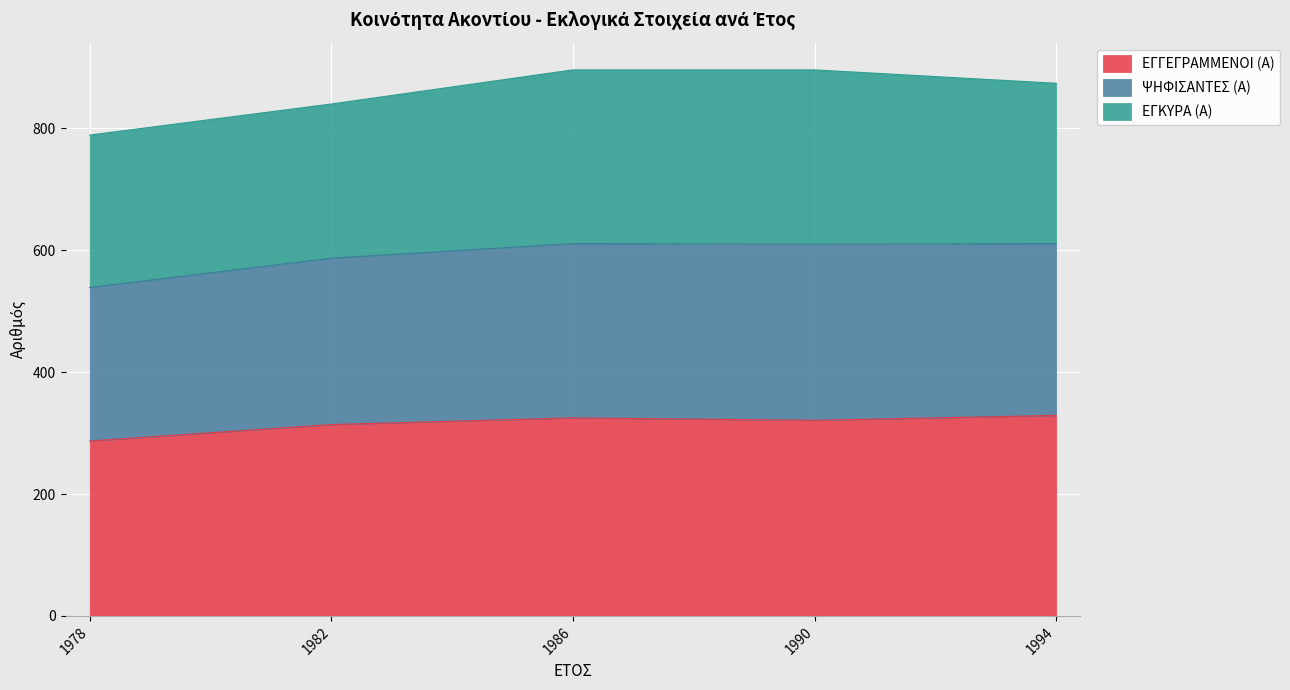

At which category does ΕΓΓΕΓΡΑΜΜΕΝΟΙ (Α) reach its first local valley?

1990